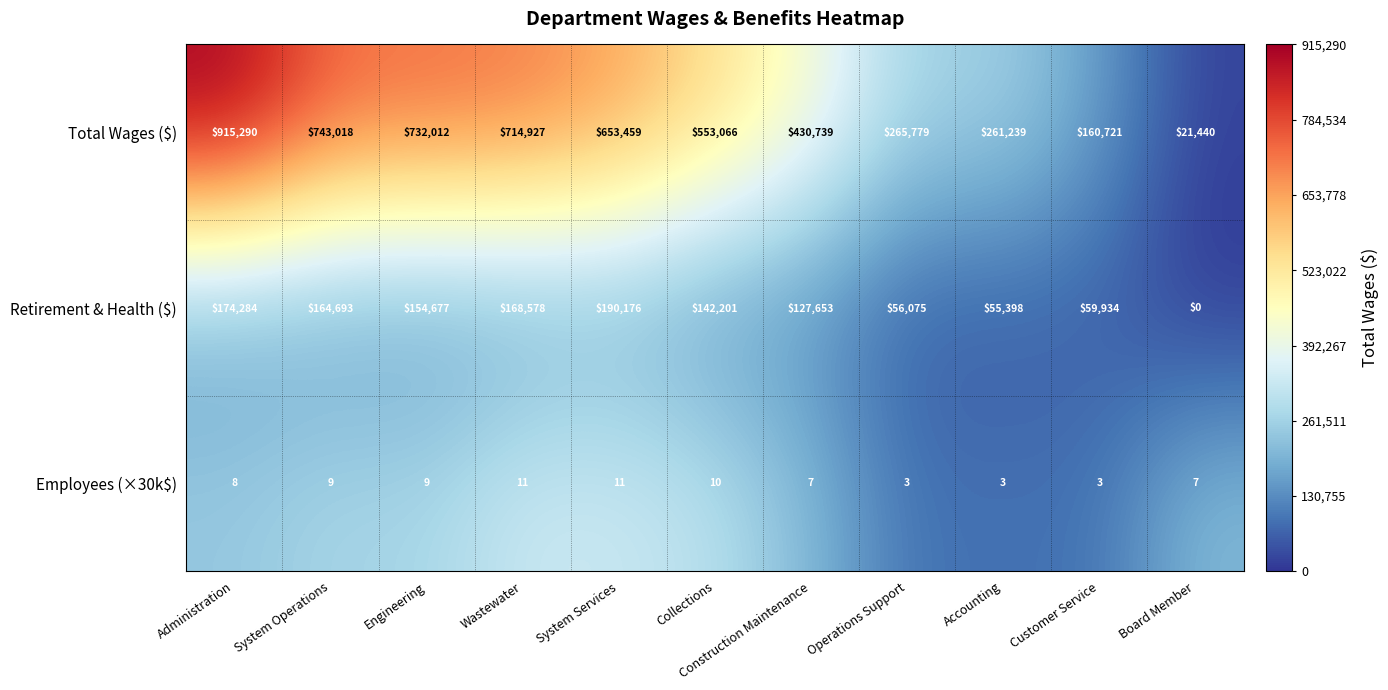

Between Administration and System Services, which series saw the biggest shift?

Total Wages ($)